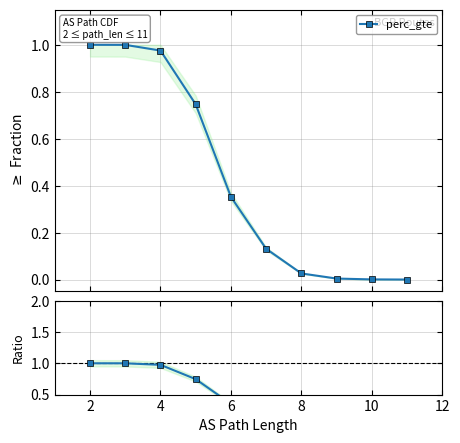

How many distinct data groups are displayed?

1